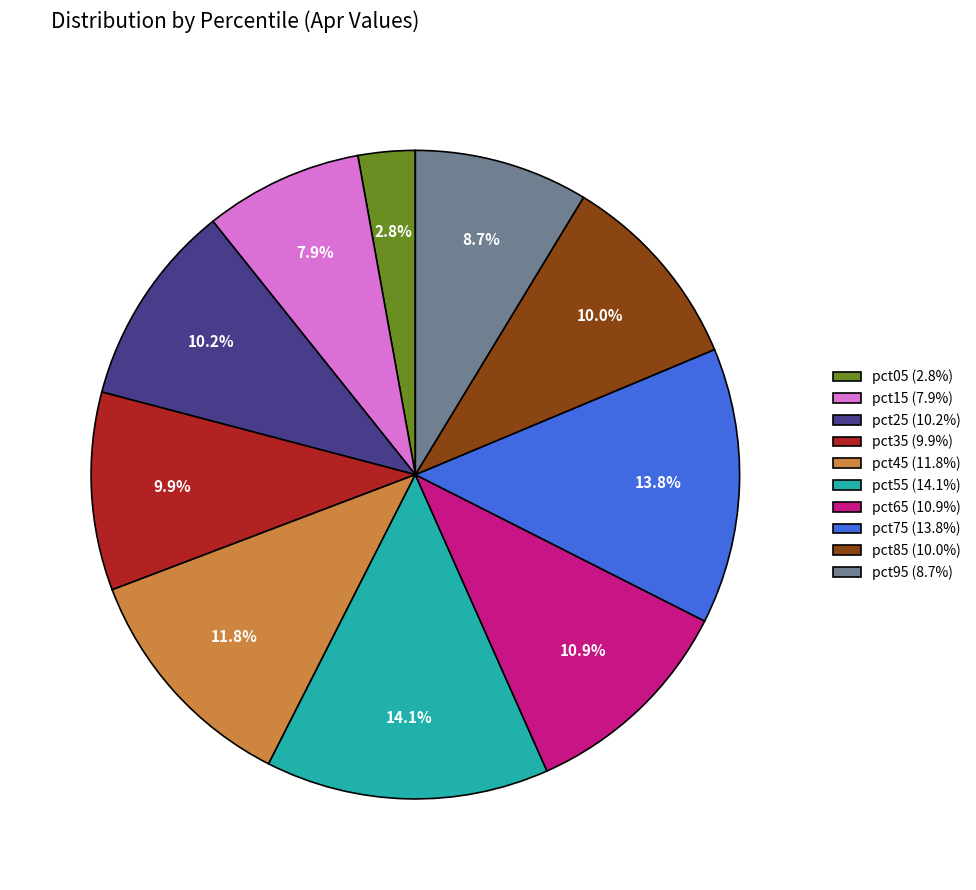

Is there a majority slice in this chart?

No